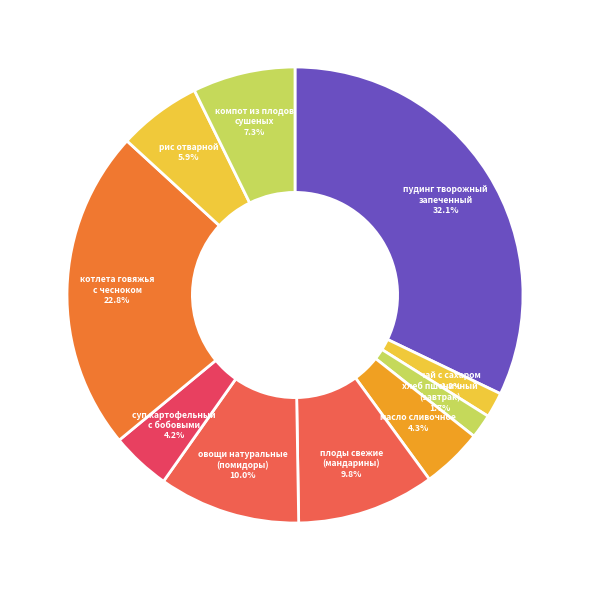

What is the ratio of the value at овощи натуральные (помидоры) to the value at чай с сахаром?

5.6